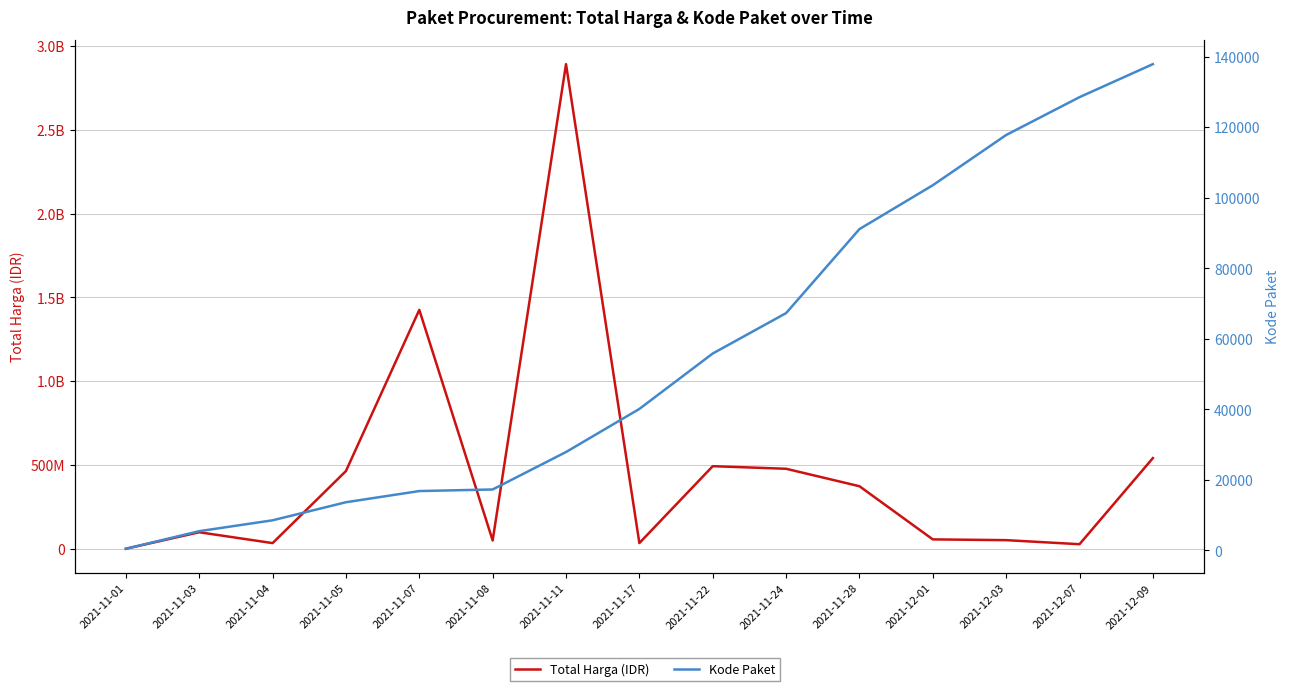

What position from the left is 2021-11-08?

6